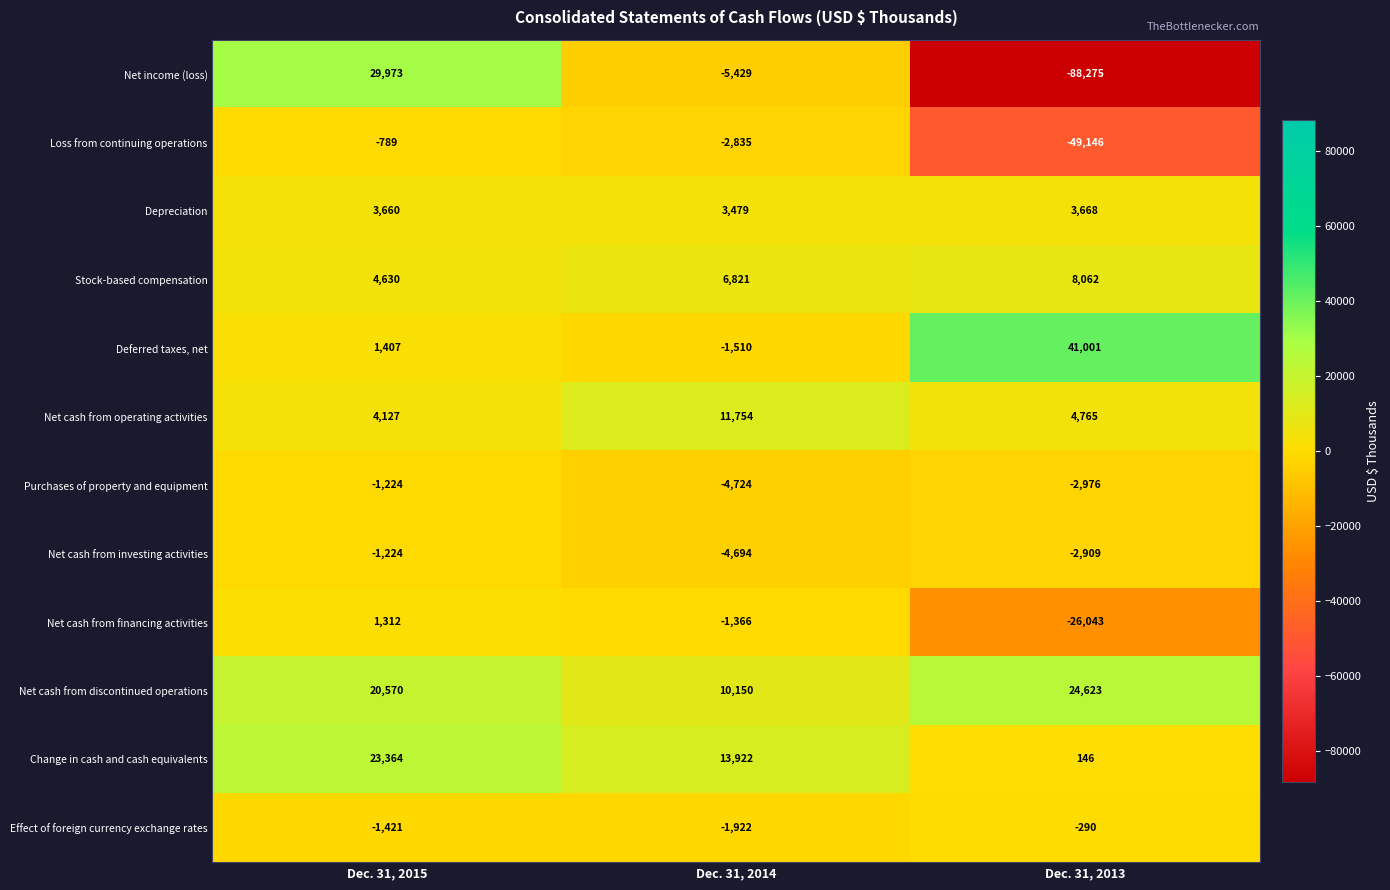

Is it true that Effect of foreign currency exchange rates equals -290 at Dec. 31, 2013?

True